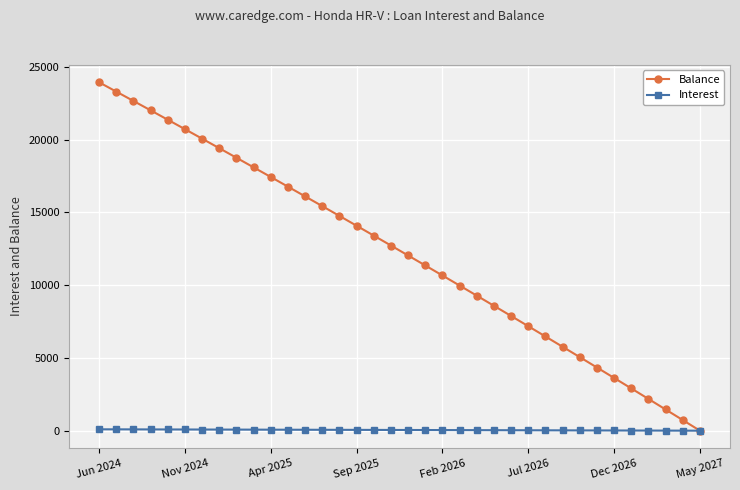

True or false: Balance has more than 1 interior local peaks.

False